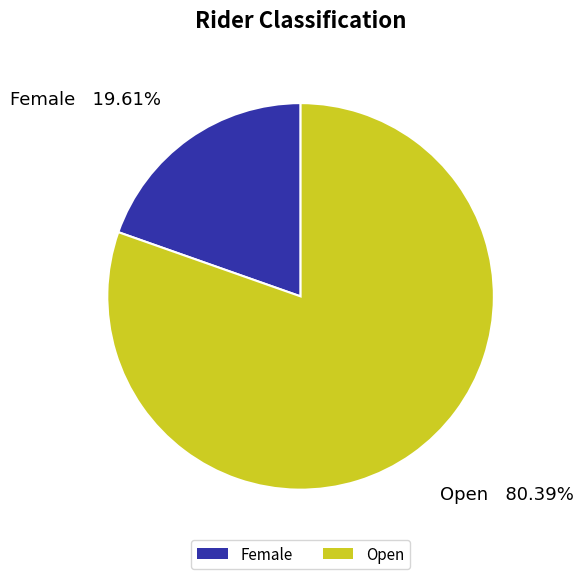

What percentage is NOT represented by Female?

80.4%